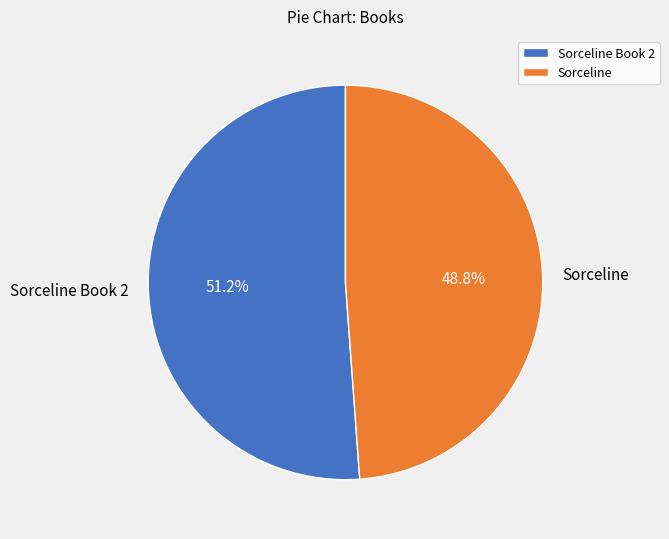

Which slice is the largest?

Sorceline Book 2